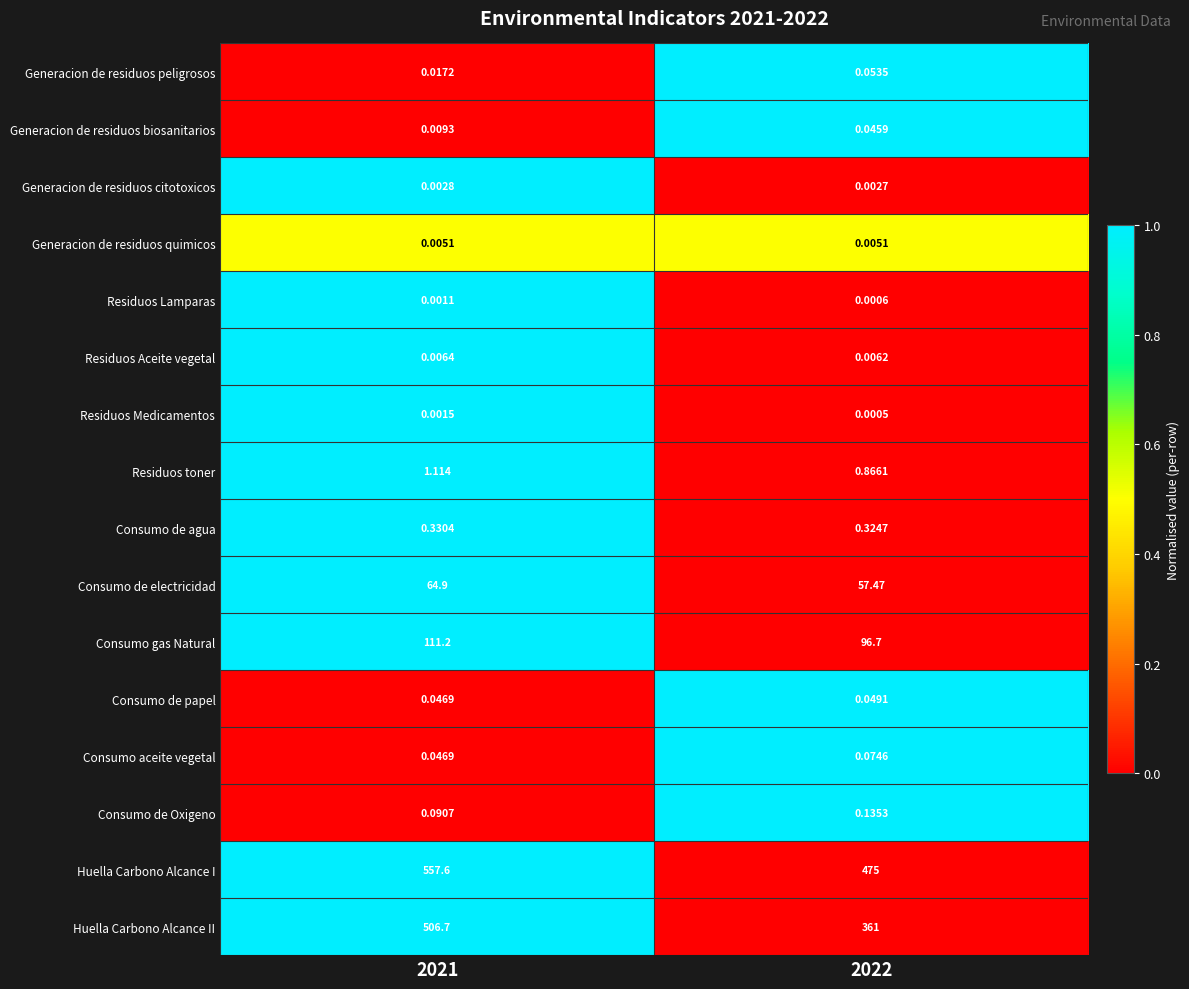

Which series has the widest spread of values?

Huella Carbono Alcance II